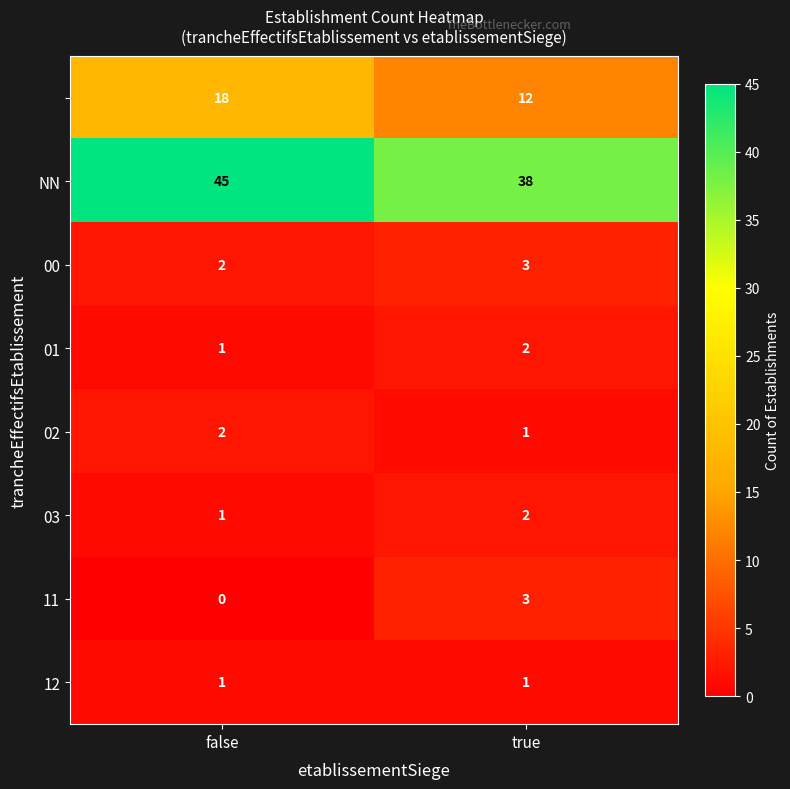

What is the greatest value displayed?

45